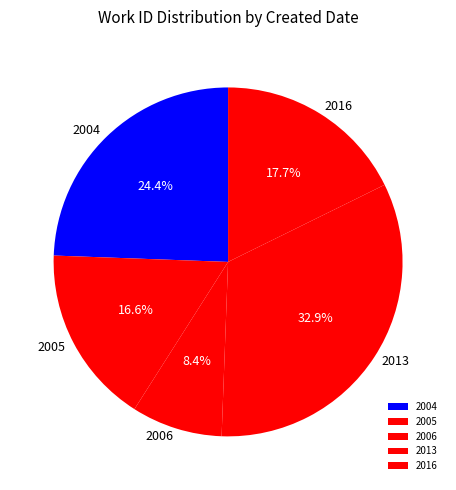

Is 2013 the majority of the pie?

No